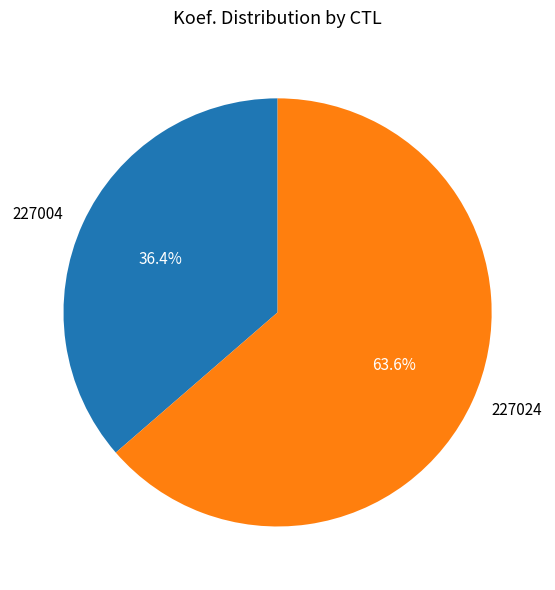

Does any single category account for the majority?

Yes